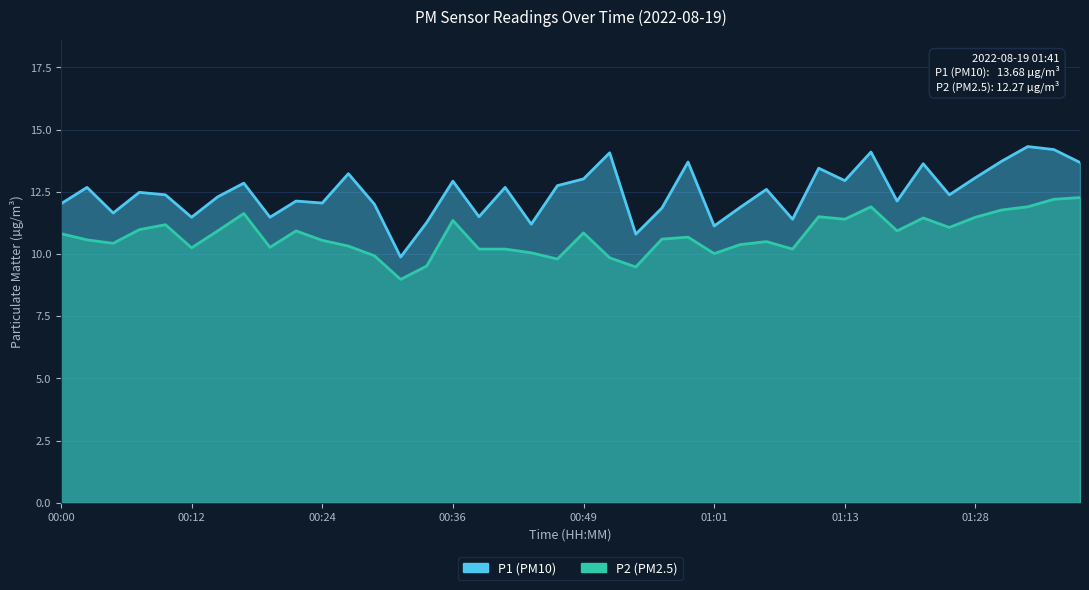

Rank the categories by P1 value from lowest to highest.

00:32, 00:54, 01:01, 00:44, 00:34, 01:08, 00:12, 00:19, 00:39, 00:05, 00:56, 01:04, 00:29, 00:00, 00:24, 00:22, 01:18, 00:15, 00:10, 01:26, 00:07, 01:06, 00:02, 00:41, 00:46, 00:17, 00:36, 01:13, 00:49, 01:28, 00:27, 01:11, 01:23, 01:41, 00:59, 01:31, 00:51, 01:16, 01:39, 01:33